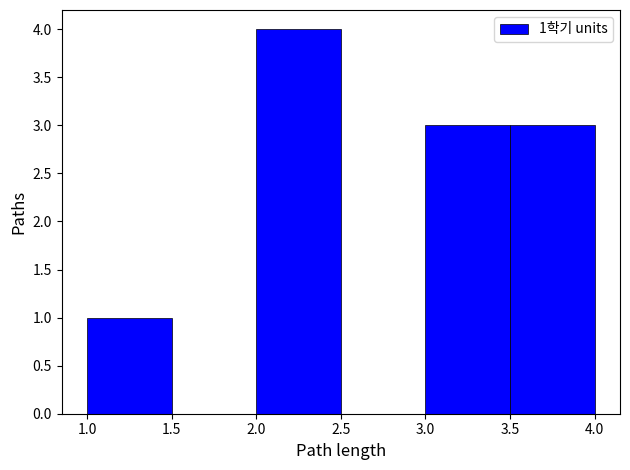

Over which range of the x-axis is the bar tallest?

2.0 to 2.5